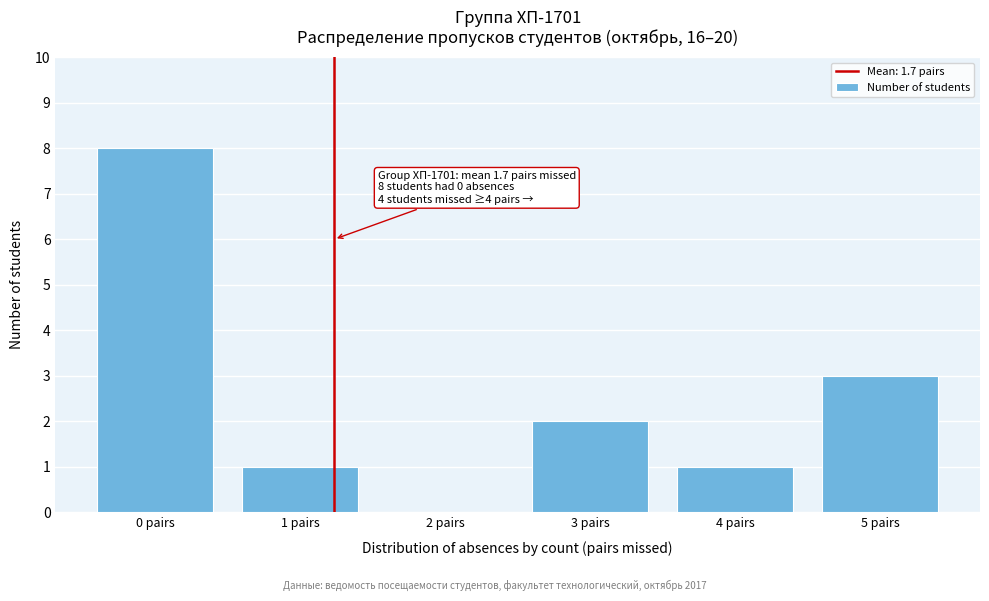

Reading left to right, list all the values displayed in this chart.

0 pairs=8	1 pairs=1	2 pairs=0	3 pairs=2	4 pairs=1	5 pairs=3